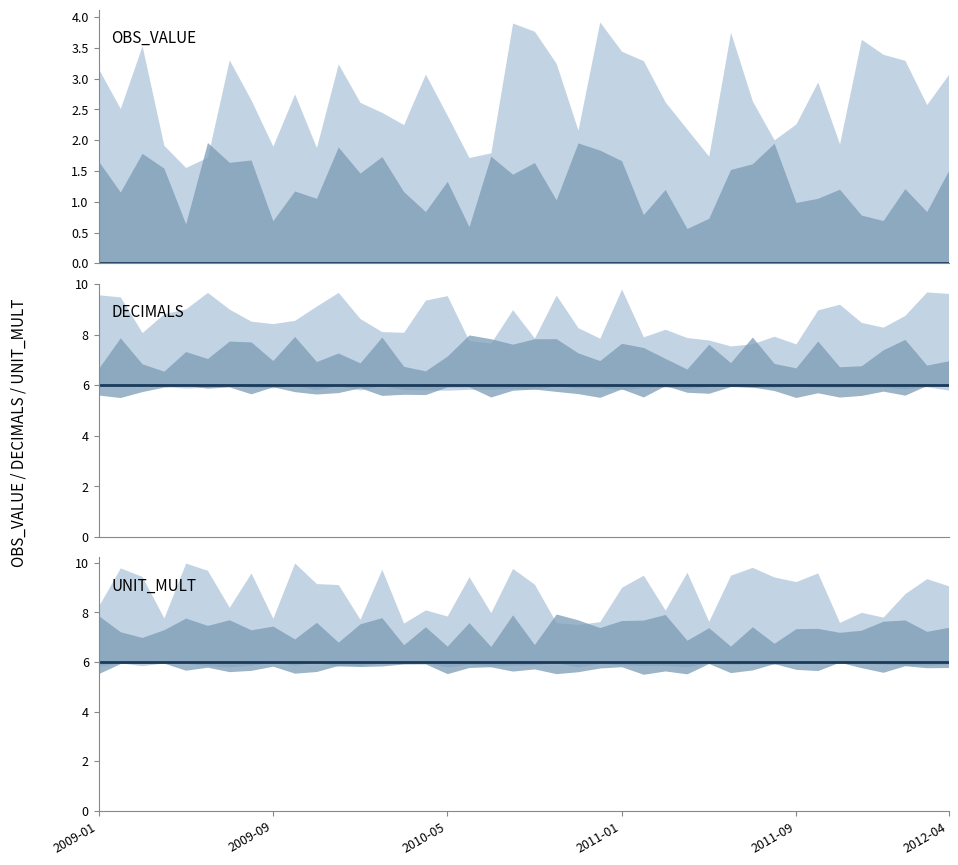

True or false: DECIMALS and OBS_VALUE intersect in this chart.

False